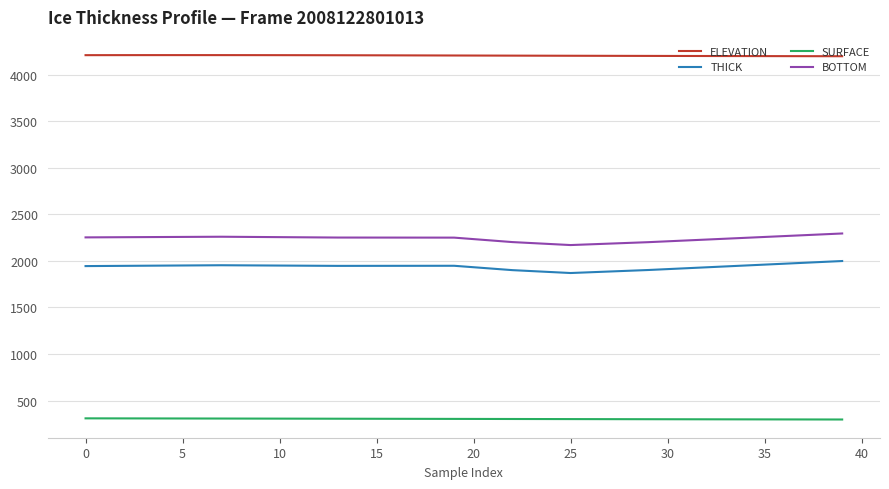

Which series has the largest total across all categories?

ELEVATION